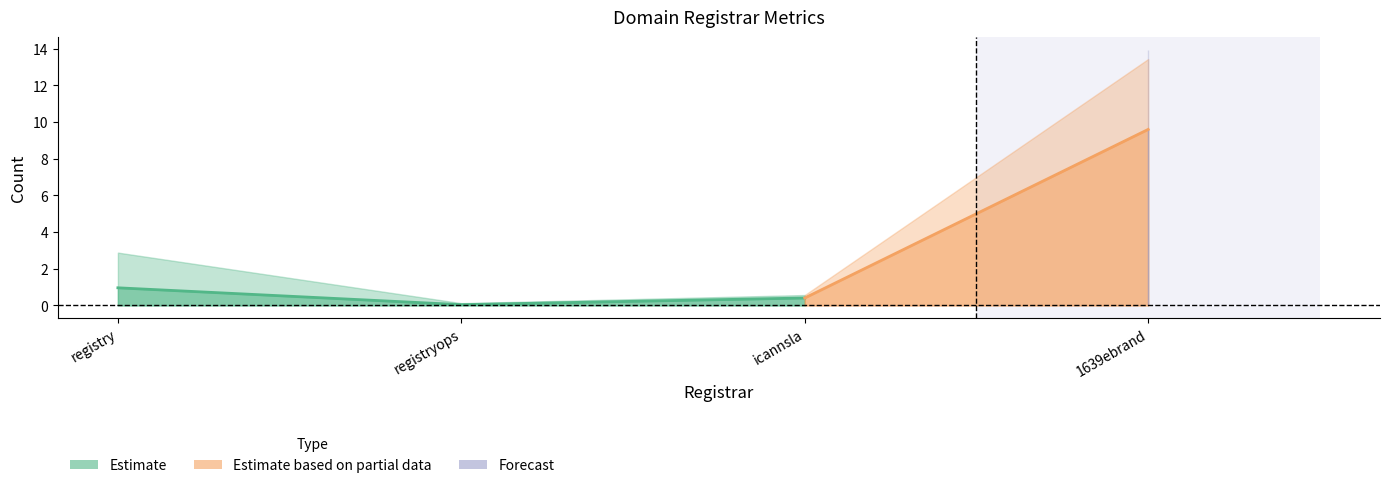

What is the label of the 1st point from the left?

registry